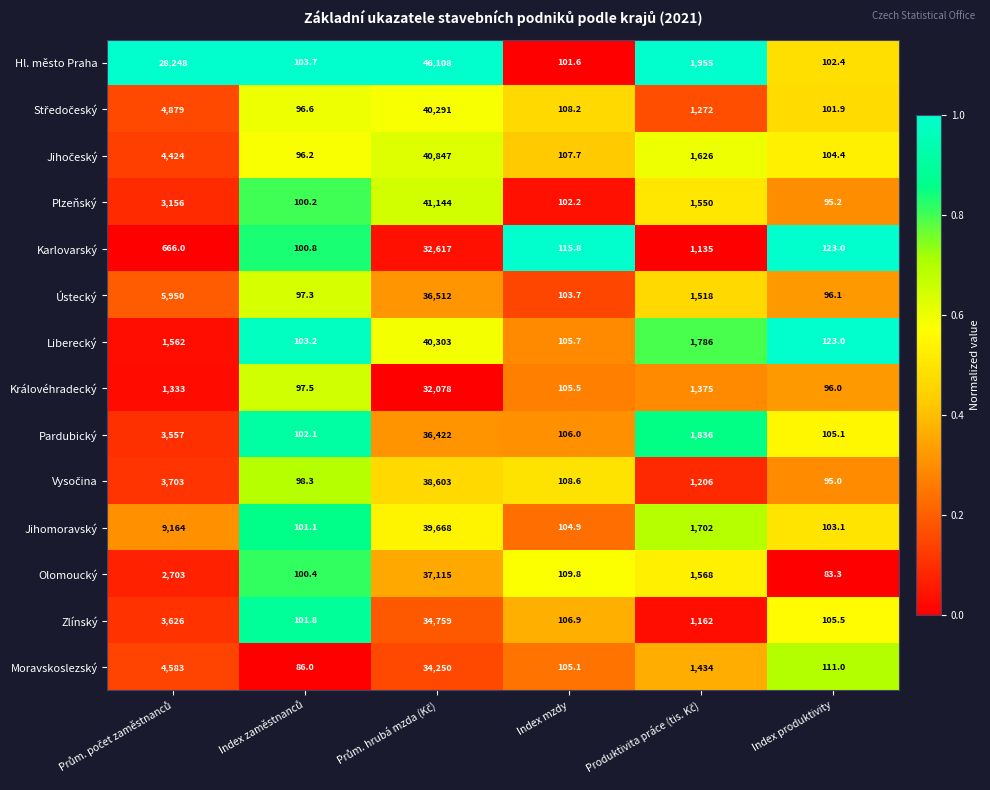

True or false: Olomoucký has a value of 83.3 at Index produktivity.

True